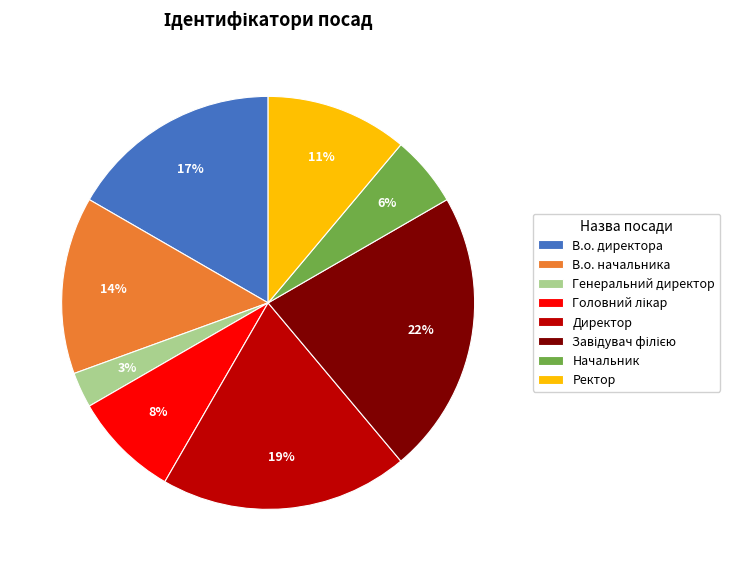

Is Начальник the majority of the pie?

No